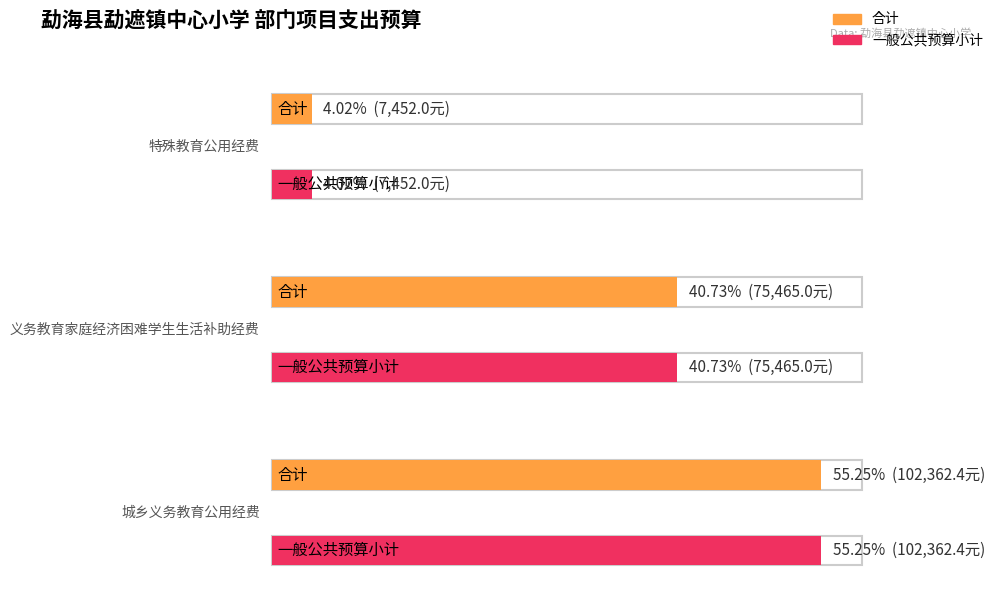

At how many categories does at least one series exceed 50464?

2